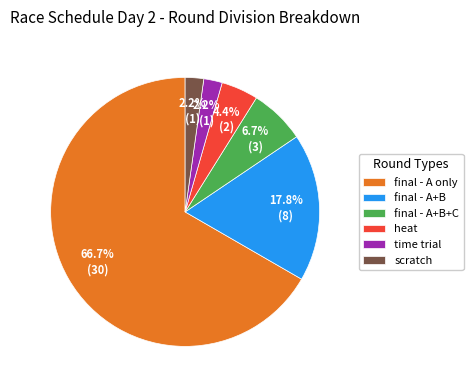

How many slices are in this pie chart?

6